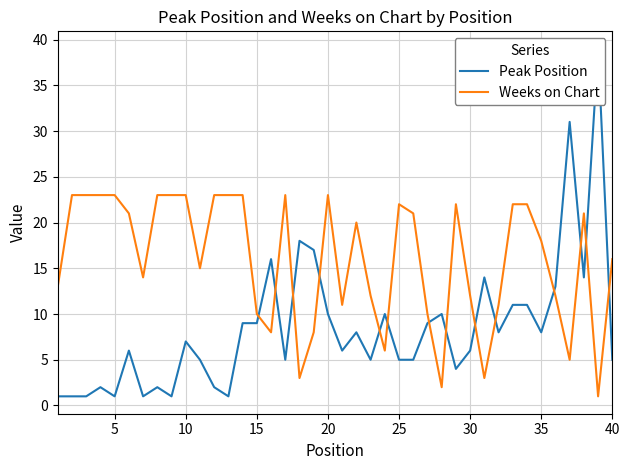

True or false: Weeks on Chart has a value of 23 at 40.

False